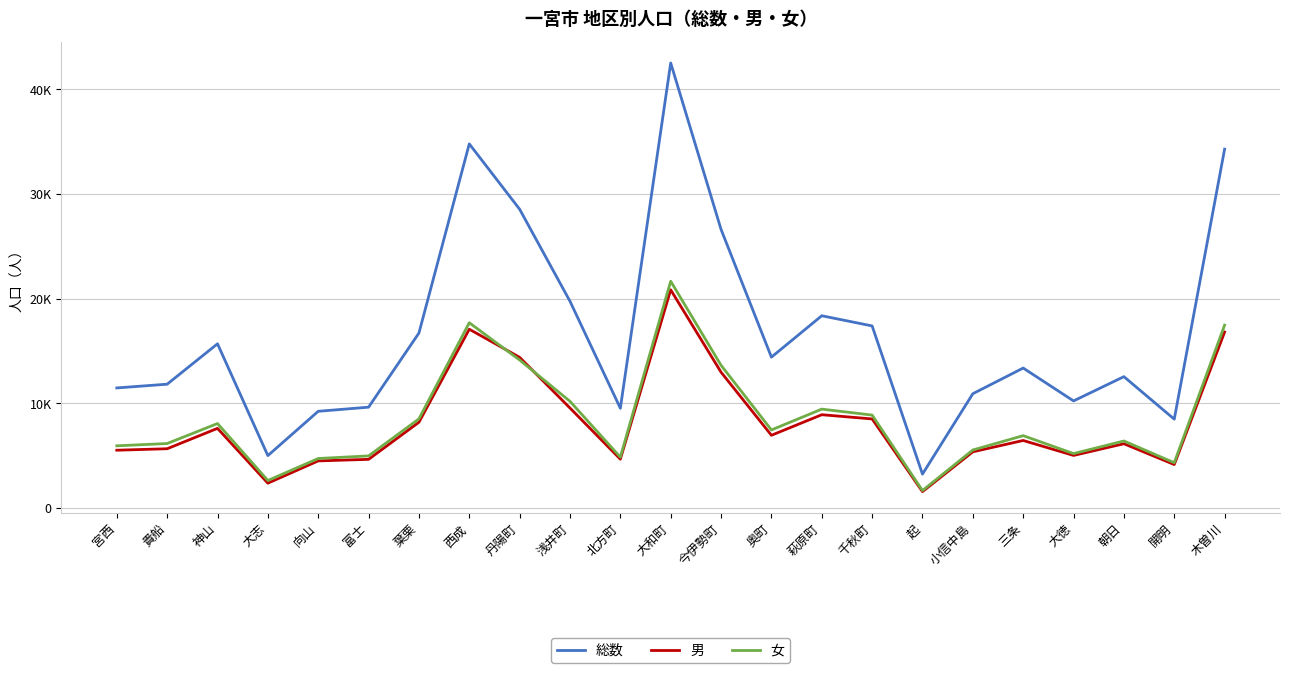

Where does the 女 series first go above 6920?

神山